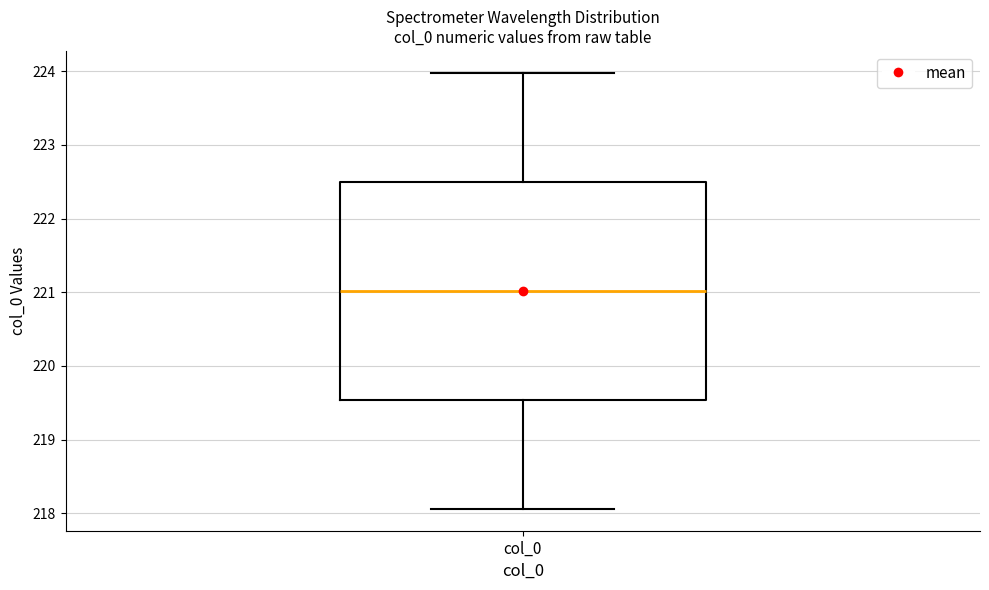

Transcribe this box plot: give where the median line is, the range the box spans, and where the two whiskers end, as read against the y-axis. The values are not printed on the chart, so give them approximately, as read against the axis.

median 221.0, box 219.5 to 222.5, whiskers 218.1 to 224.0